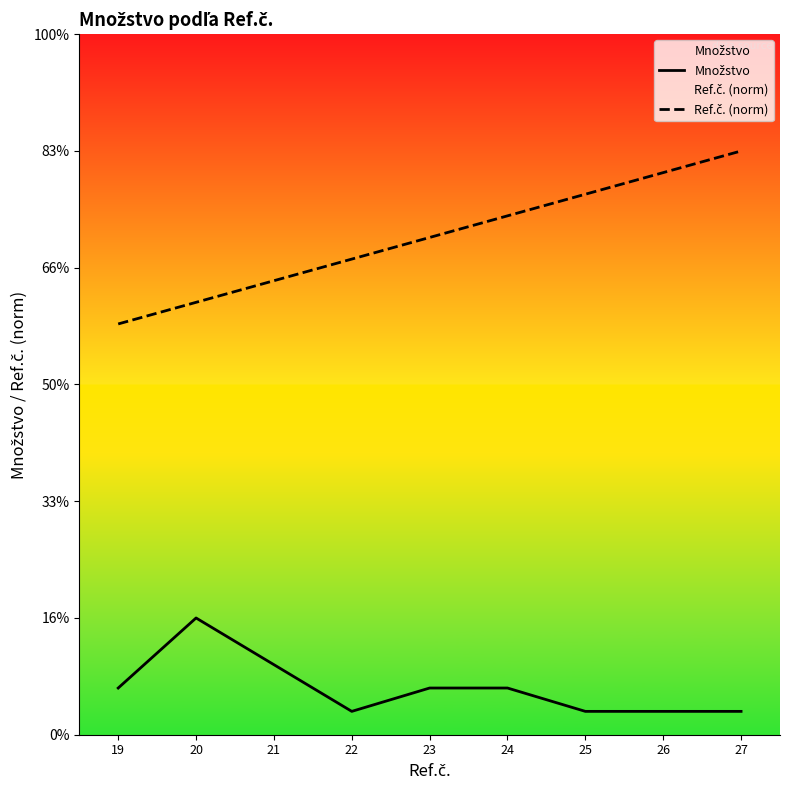

Count the number of categories in the chart.

9